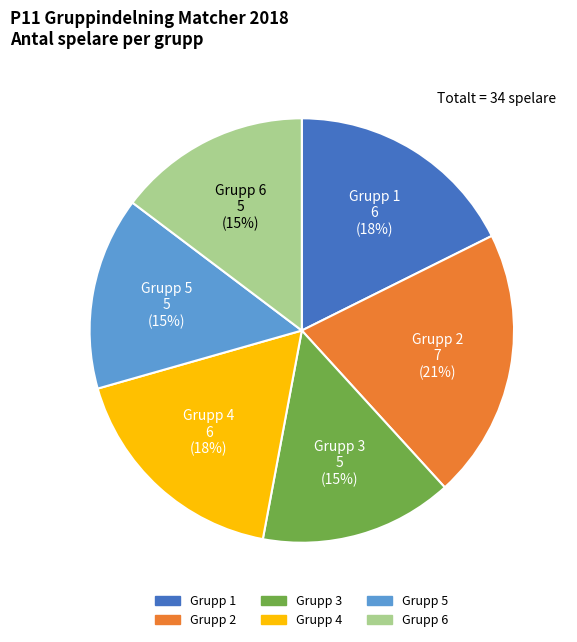

Approximately how many times larger is the value at Grupp 1 compared to Grupp 4?

1.0